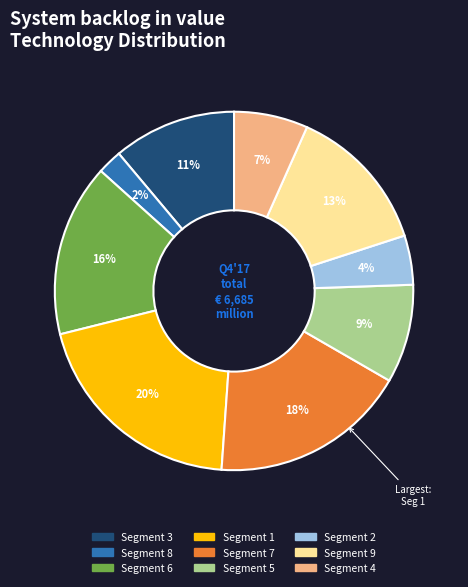

Is there a majority slice in this chart?

No